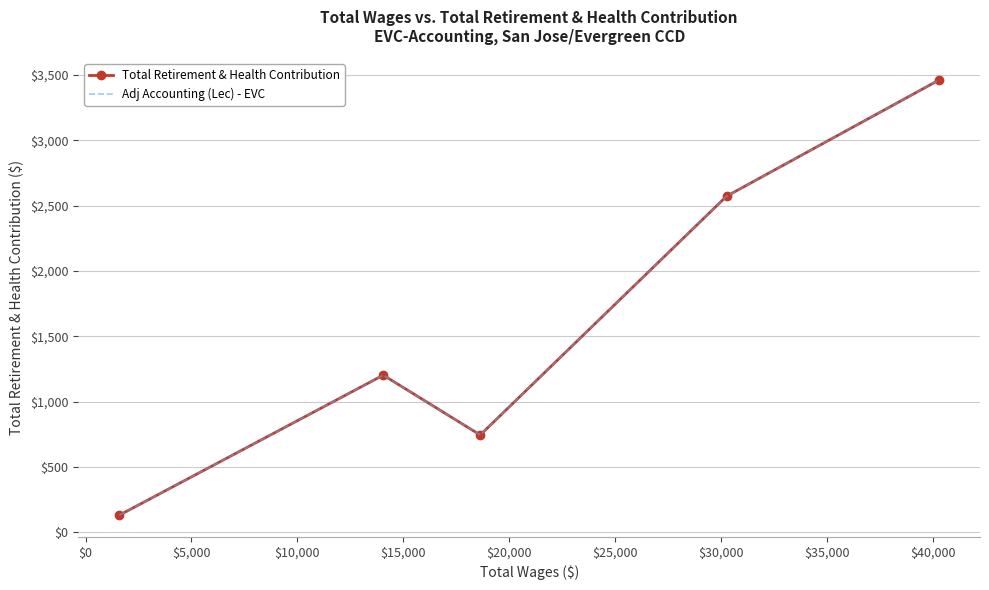

In Adj Accounting (Lec) - EVC, how many points are lower than both neighbors (excluding endpoints)?

1